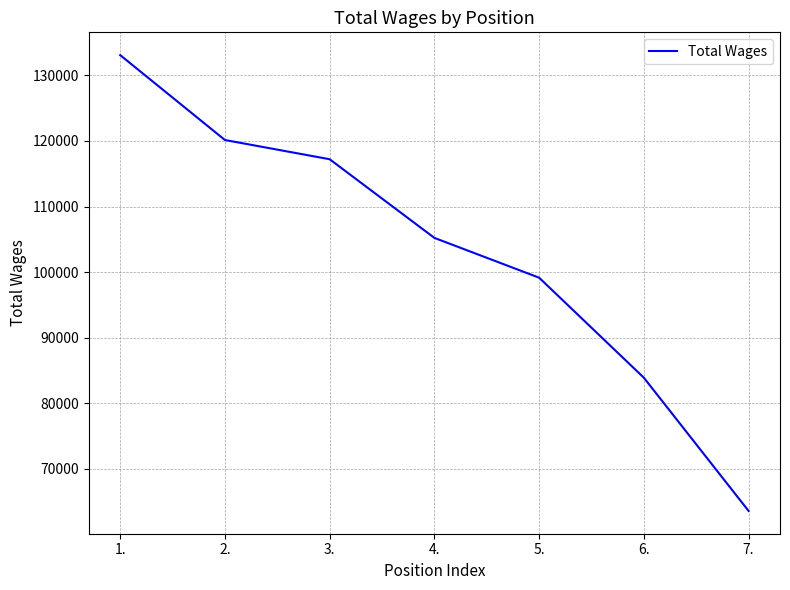

What is the difference between the maximum and minimum values?

69535